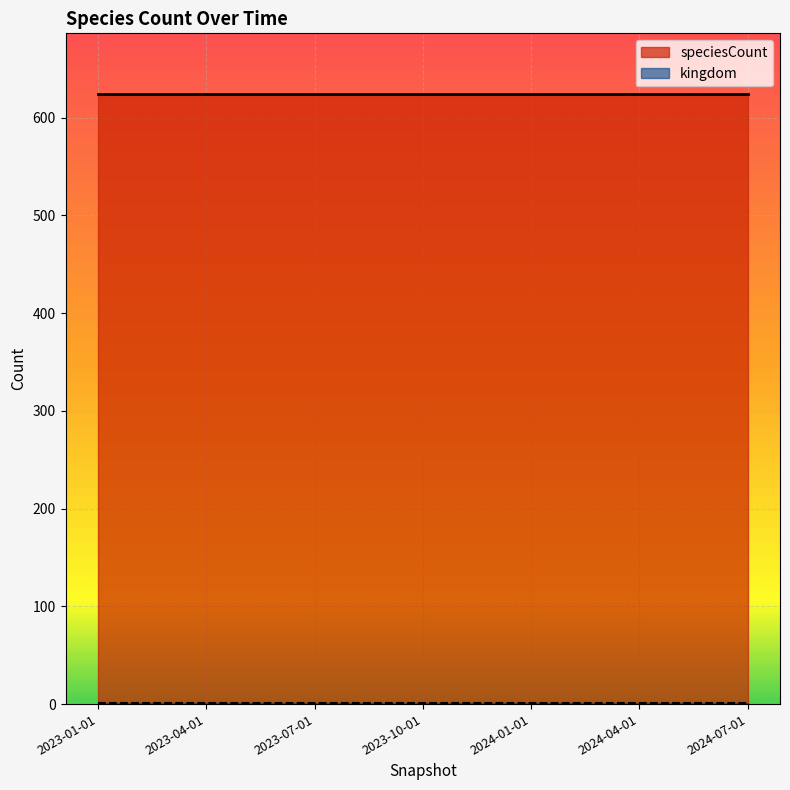

Rank the series at 2023-04-01 from lowest to highest value.

kingdom, speciesCount